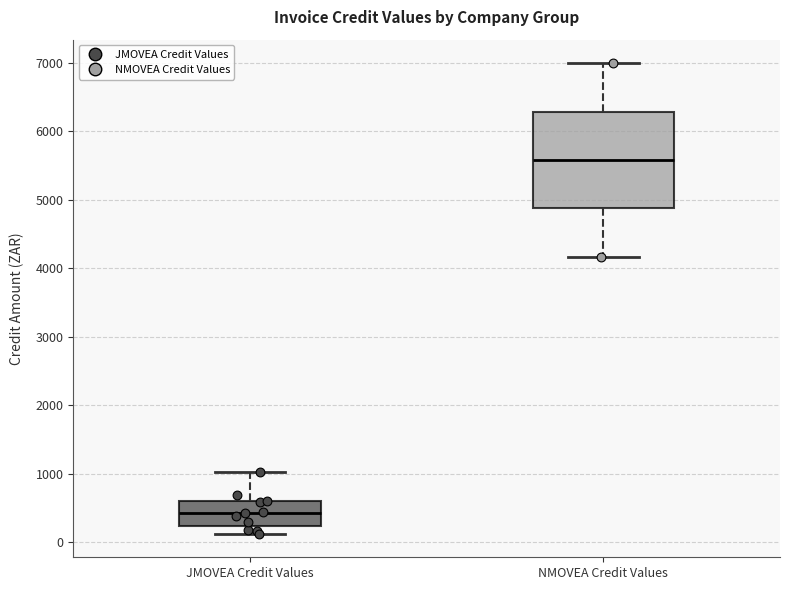

Reading left to right, read every box against the y-axis: the position of its median line, the range the box covers, and the ends of its whiskers. The values are not printed on the chart, so give them approximately, as read against the axis.

JMOVEA Credit Values: median 400, box 200 to 600, whiskers 100 to 1000
NMOVEA Credit Values: median 5600, box 4900 to 6300, whiskers 4200 to 7000